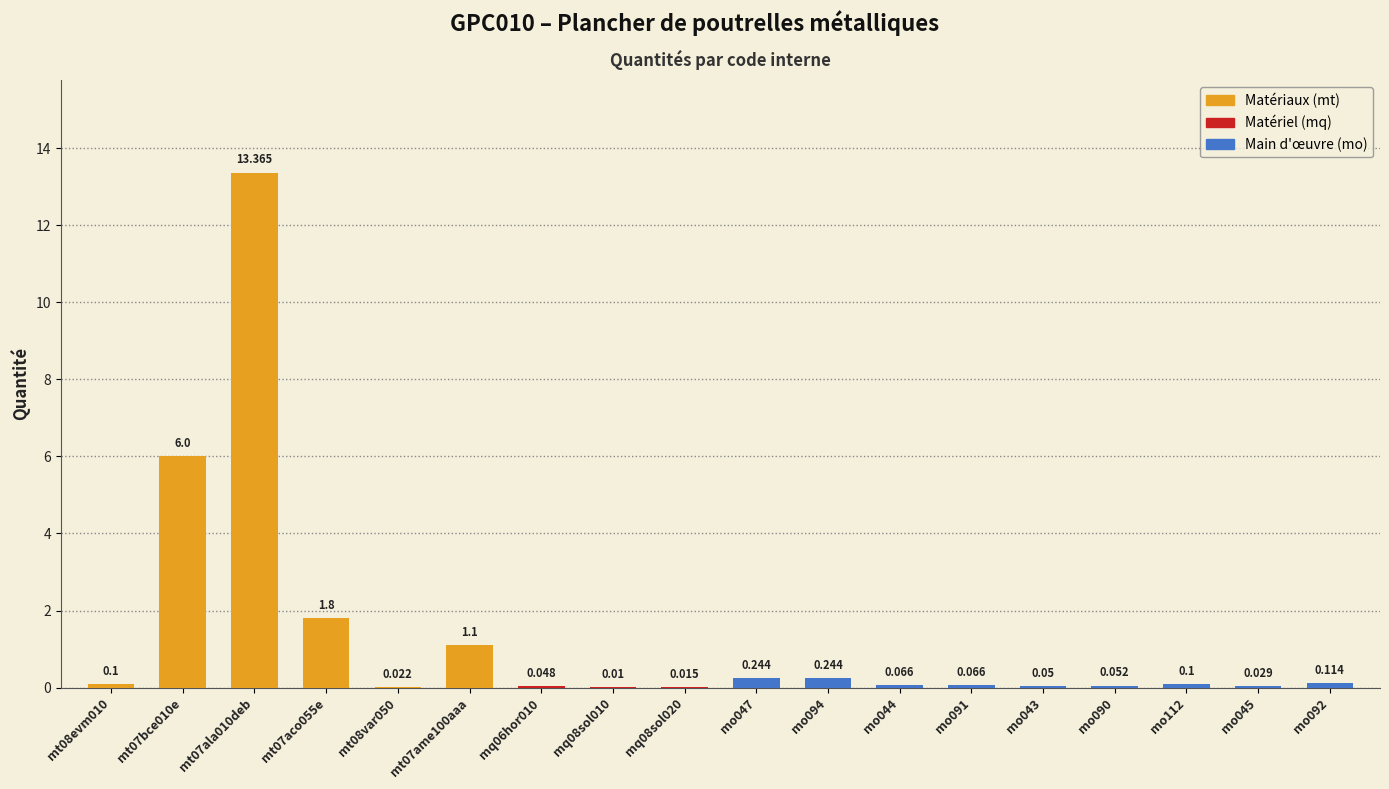

Where is the data nearest to the value 6?

mt07bce010e